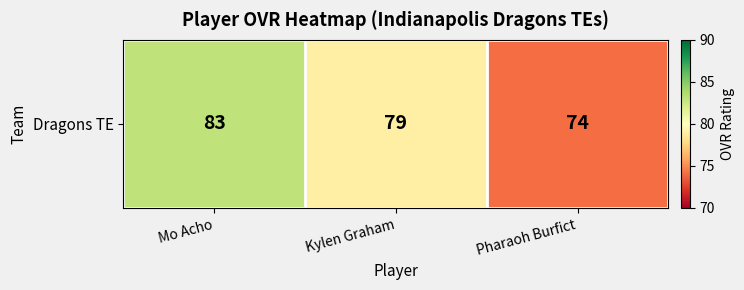

Rank the categories by value from highest to lowest.

Mo Acho, Kylen Graham, Pharaoh Burfict